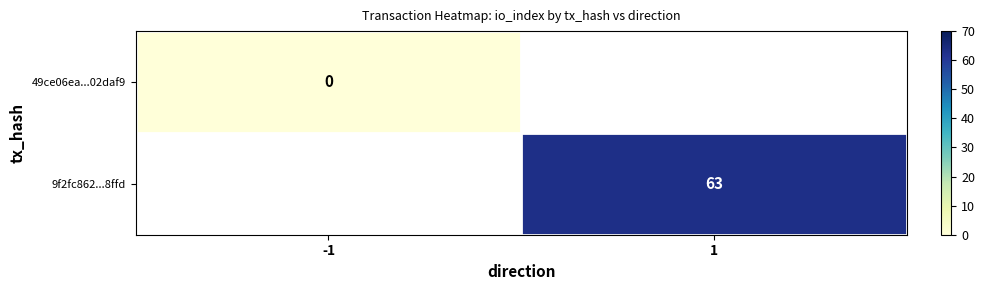

The value of 9f2fc862...8ffd at 1 is 63. True or false?

True